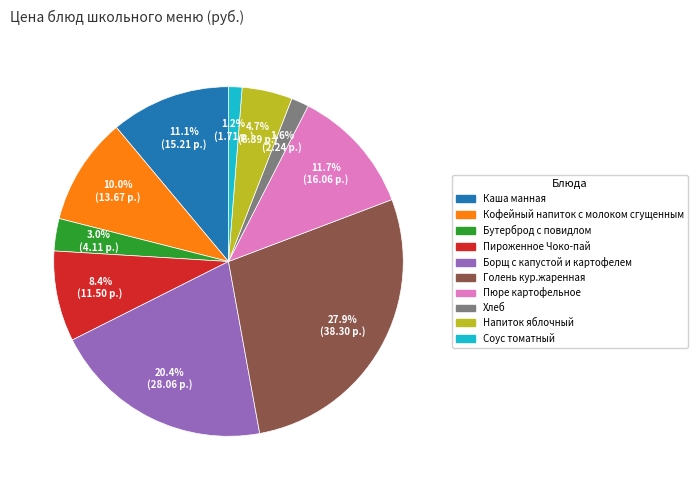

Is the sum of Кофейный напиток с молоком сгущенным and Напиток яблочный greater than half?

No